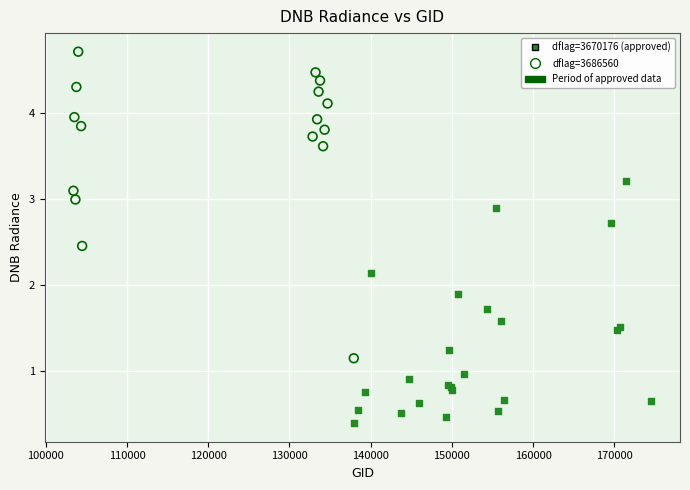

Which series contains the lowest Y value?

dflag=3670176 (approved)